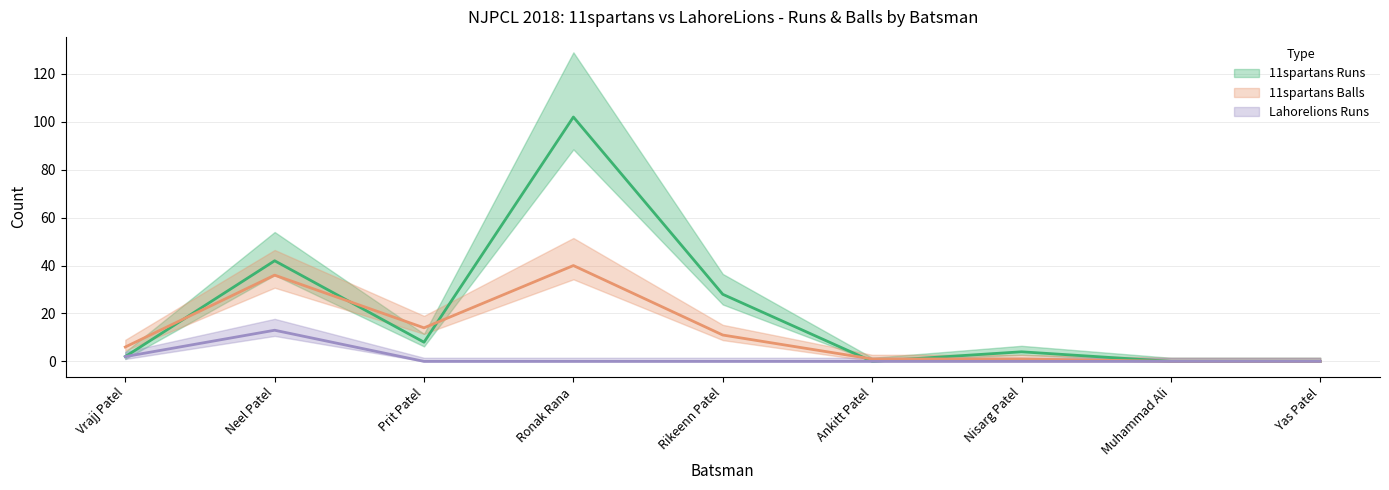

How many lines are shown in the chart?

3